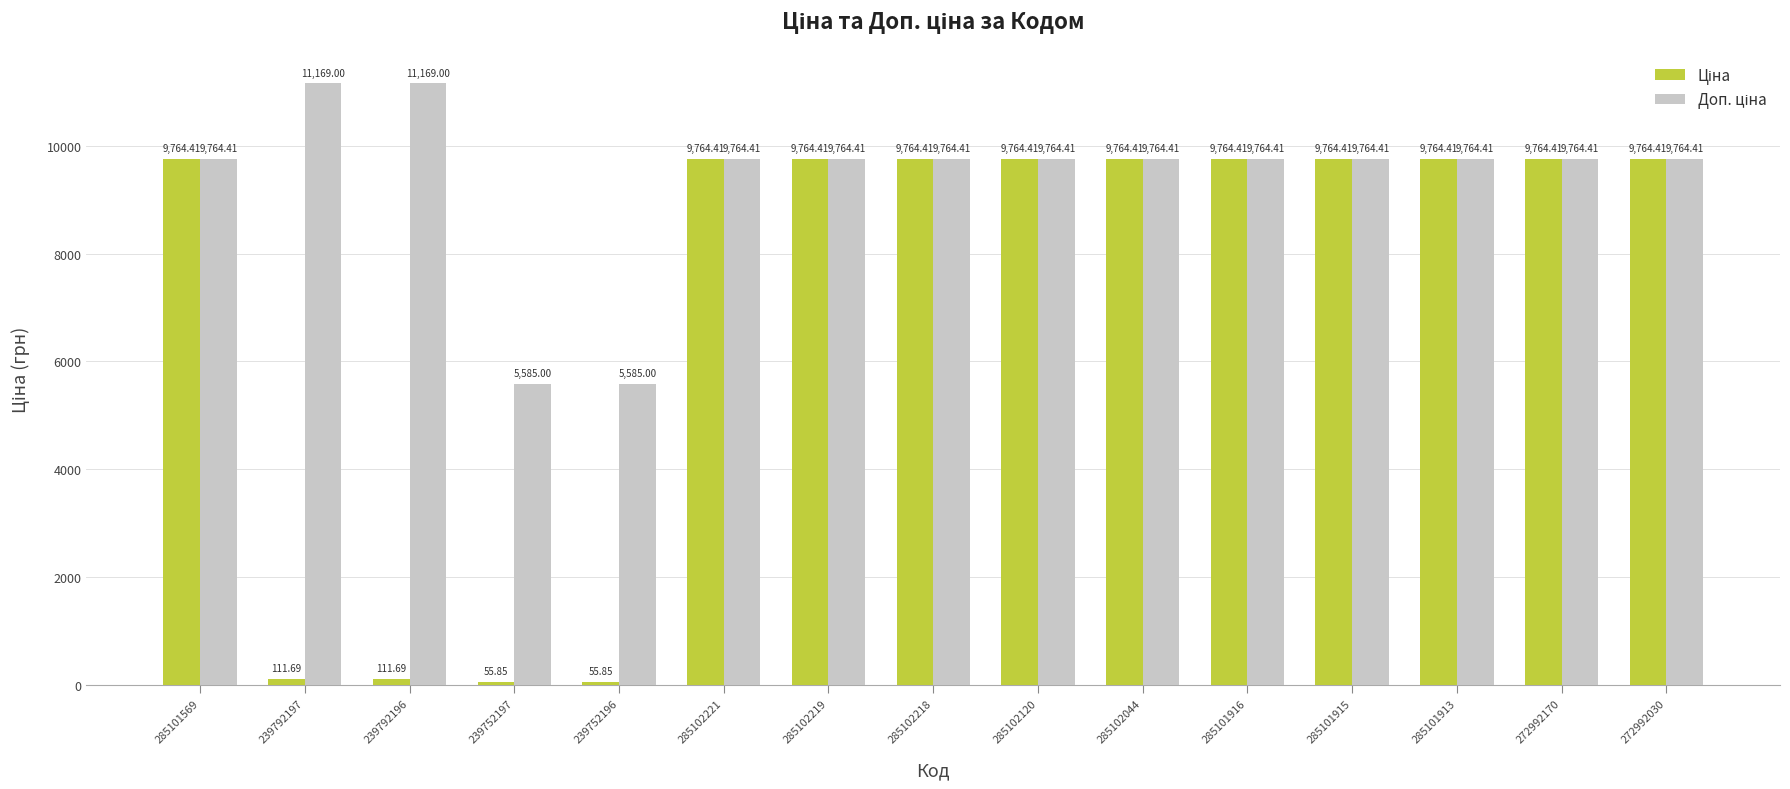

What is the total value across all series at 239792196?

11280.7